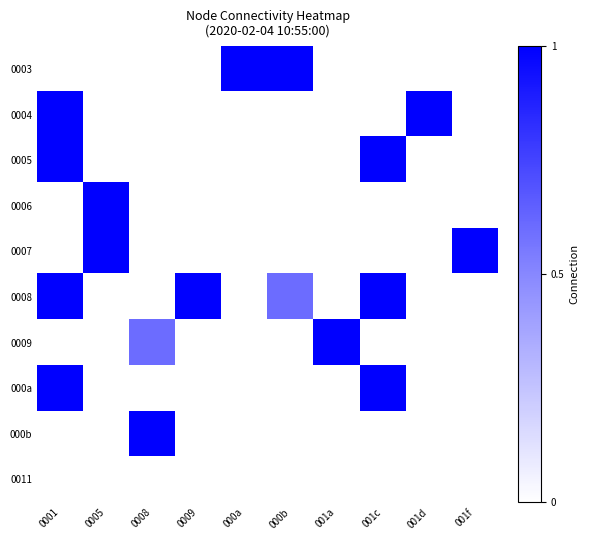

Reading left to right, what are all the values shown in this chart?

0003: 0001=0.0	0005=0.0	0008=0.0	0009=0.0	000a=1.0	000b=1.0	001a=0.0	001c=0.0	001d=0.0	001f=0.0
0004: 0001=1.0	0005=0.0	0008=0.0	0009=0.0	000a=0.0	000b=0.0	001a=0.0	001c=0.0	001d=1.0	001f=0.0
0005: 0001=1.0	0005=0.0	0008=0.0	0009=0.0	000a=0.0	000b=0.0	001a=0.0	001c=1.0	001d=0.0	001f=0.0
0006: 0001=0.0	0005=1.0	0008=0.0	0009=0.0	000a=0.0	000b=0.0	001a=0.0	001c=0.0	001d=0.0	001f=0.0
0007: 0001=0.0	0005=1.0	0008=0.0	0009=0.0	000a=0.0	000b=0.0	001a=0.0	001c=0.0	001d=0.0	001f=1.0
0008: 0001=1.0	0005=0.0	0008=0.0	0009=1.0	000a=0.0	000b=0.6	001a=0.0	001c=1.0	001d=0.0	001f=0.0
0009: 0001=0.0	0005=0.0	0008=0.6	0009=0.0	000a=0.0	000b=0.0	001a=1.0	001c=0.0	001d=0.0	001f=0.0
000a: 0001=1.0	0005=0.0	0008=0.0	0009=0.0	000a=0.0	000b=0.0	001a=0.0	001c=1.0	001d=0.0	001f=0.0
000b: 0001=0.0	0005=0.0	0008=1.0	0009=0.0	000a=0.0	000b=0.0	001a=0.0	001c=0.0	001d=0.0	001f=0.0
0011: 0001=0.0	0005=0.0	0008=0.0	0009=0.0	000a=0.0	000b=0.0	001a=0.0	001c=0.0	001d=0.0	001f=0.0